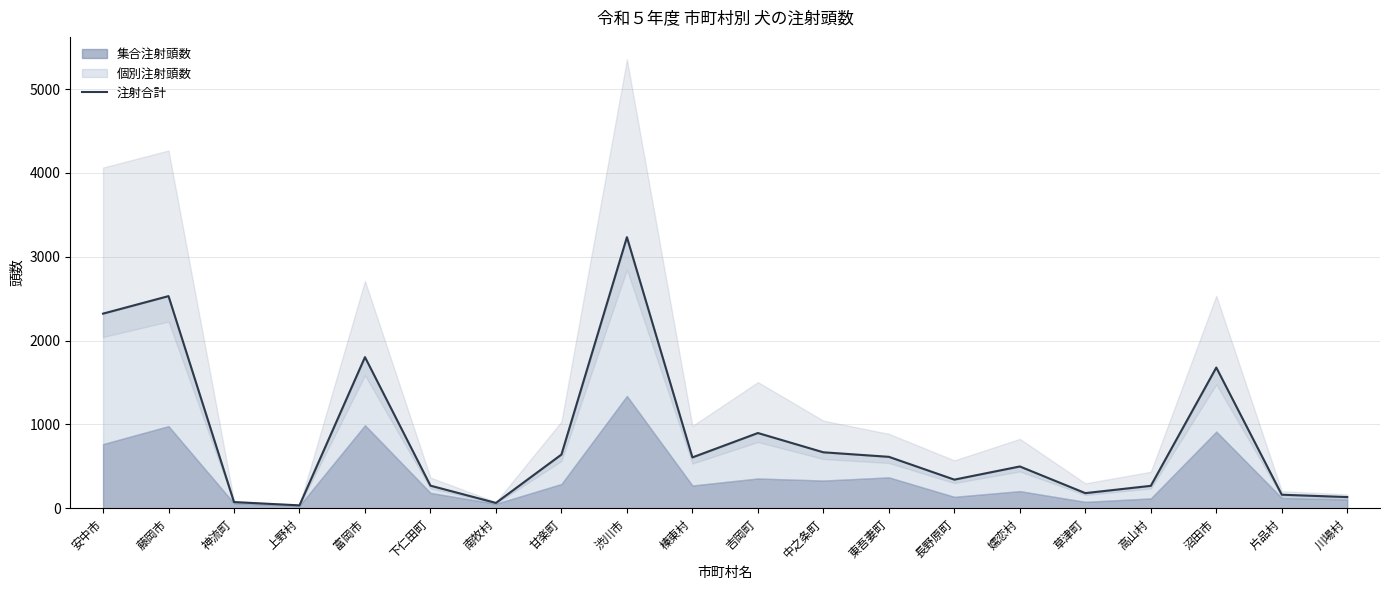

Does the chart display data point markers on the line(s)?

No